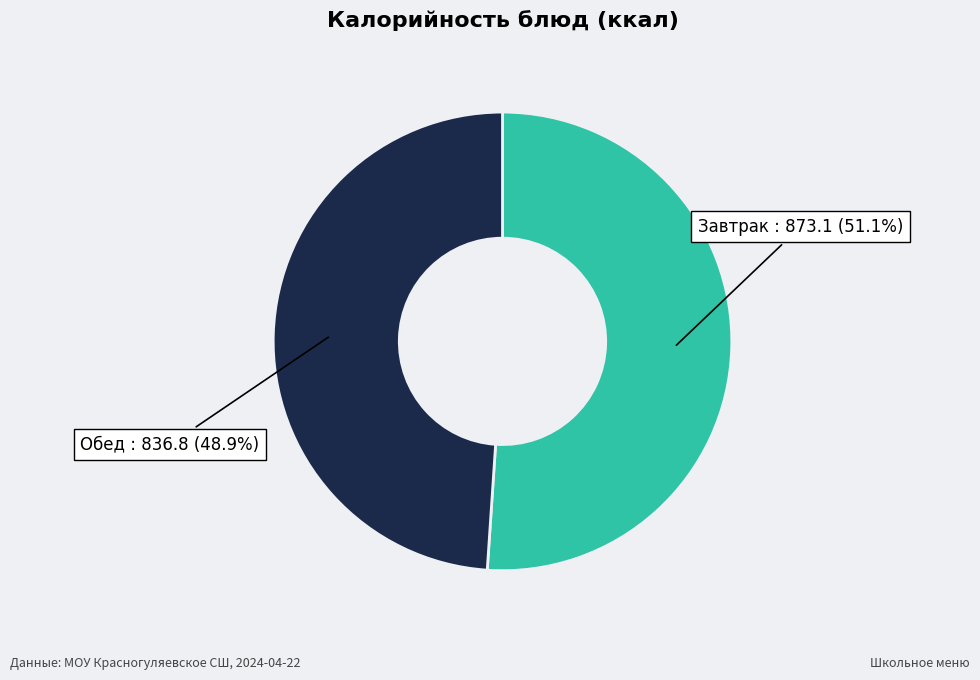

Which category accounts for the majority?

Завтрак